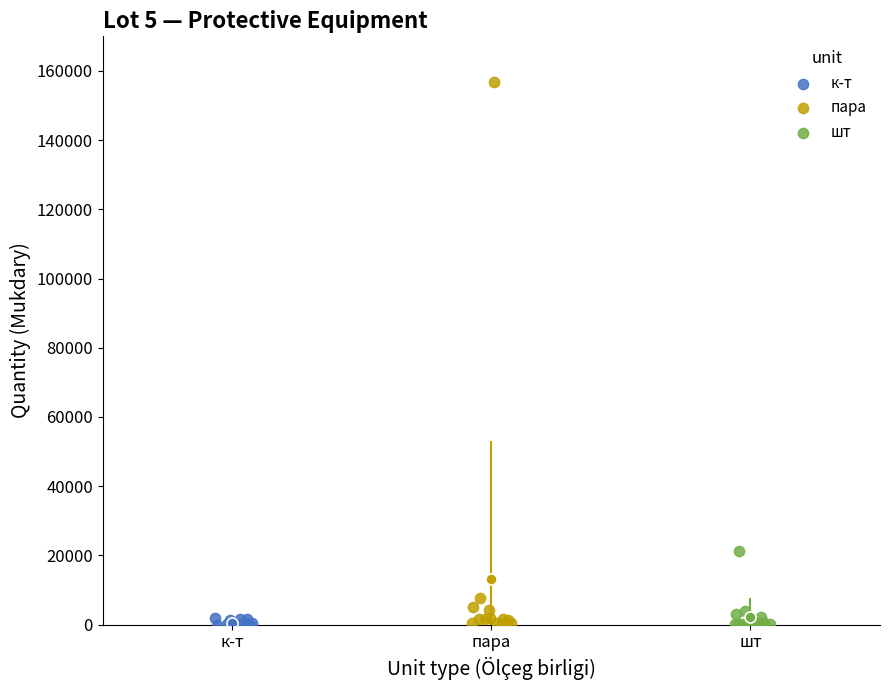

Which series has the widest spread of Y values?

пара